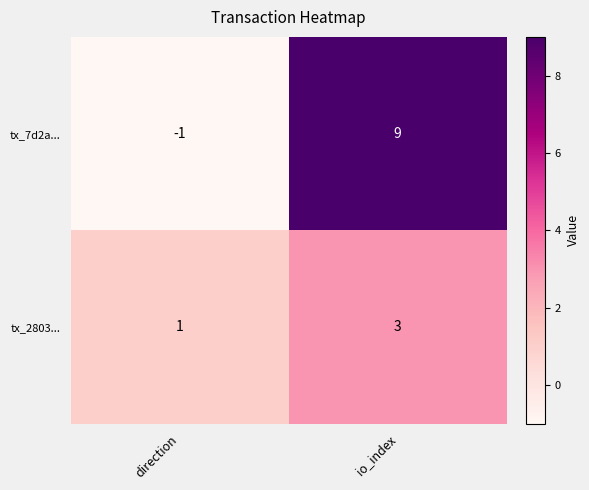

What is the sum of all tx_7d2a... values?

8